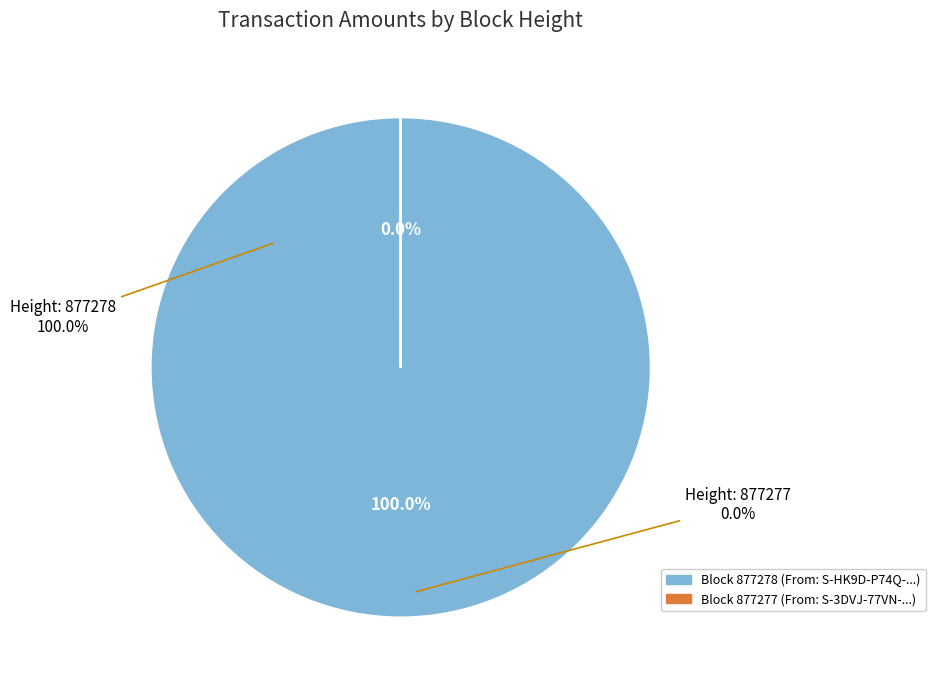

To the nearest percent, what is the difference between the 877278 and 877277 slice percentages?

100%